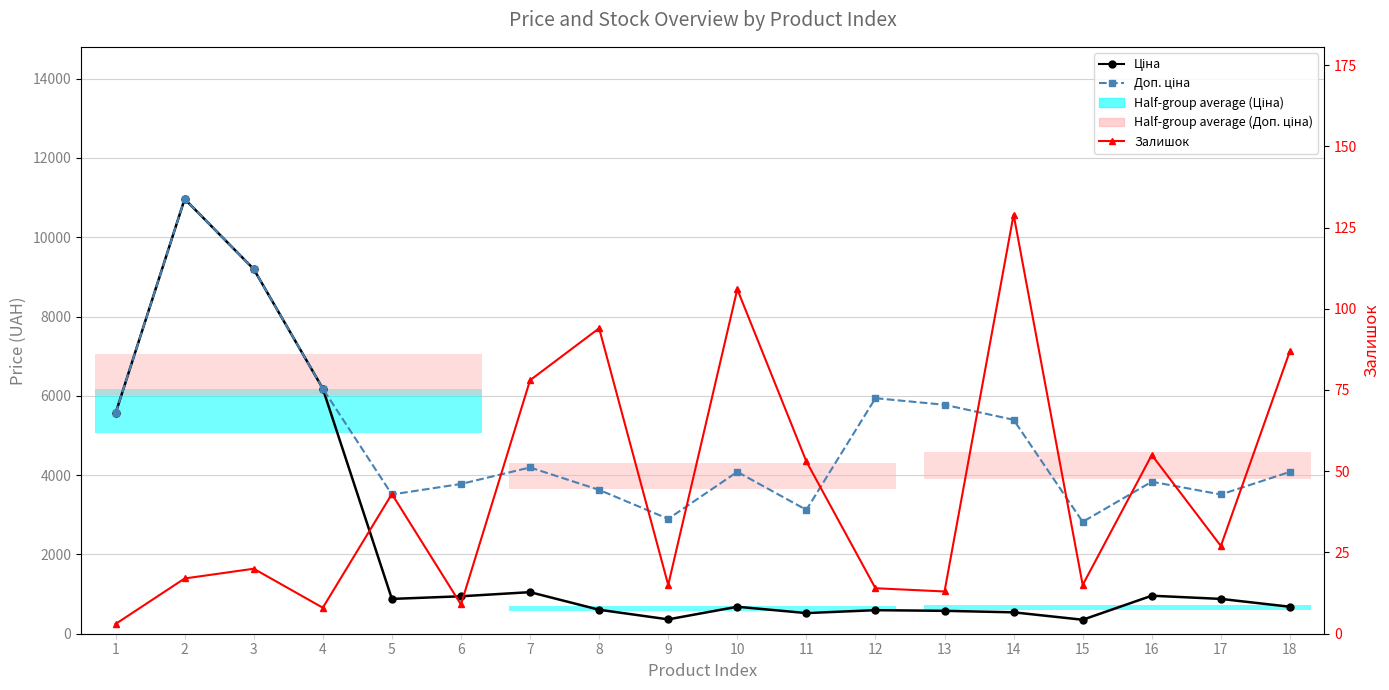

At which category is the sum across all series the highest?

2